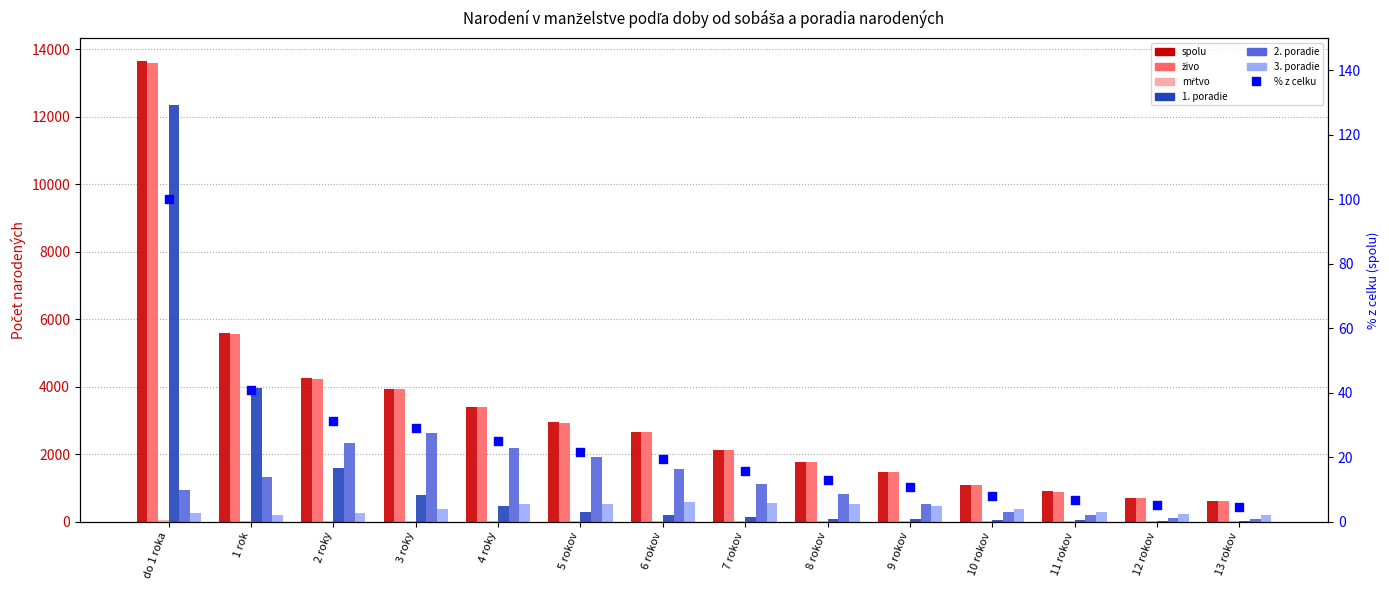

At which category is the sum across all series the highest?

do 1 roka